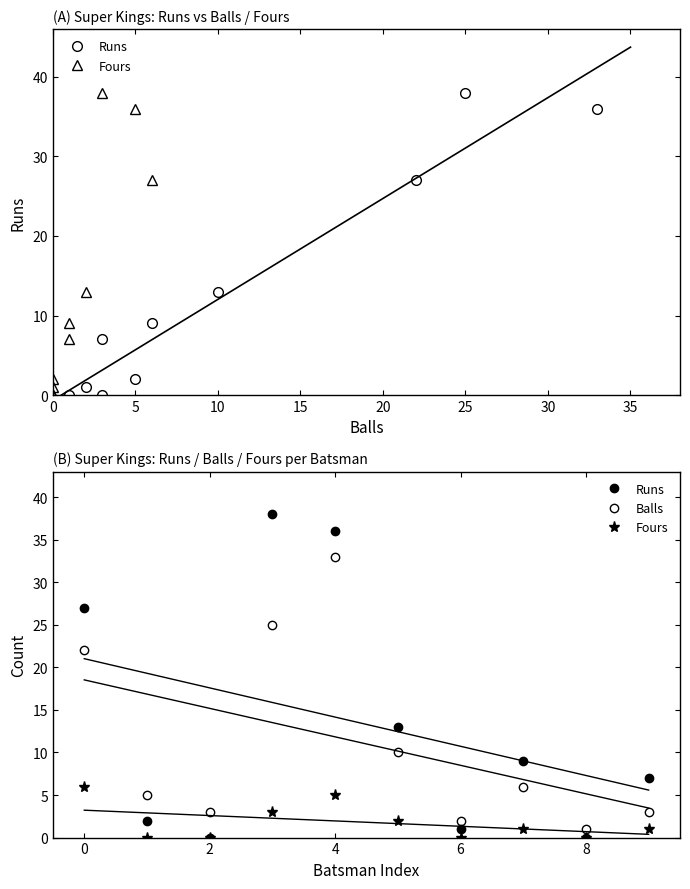

Is it true that Runs equals 19 at 25?

False